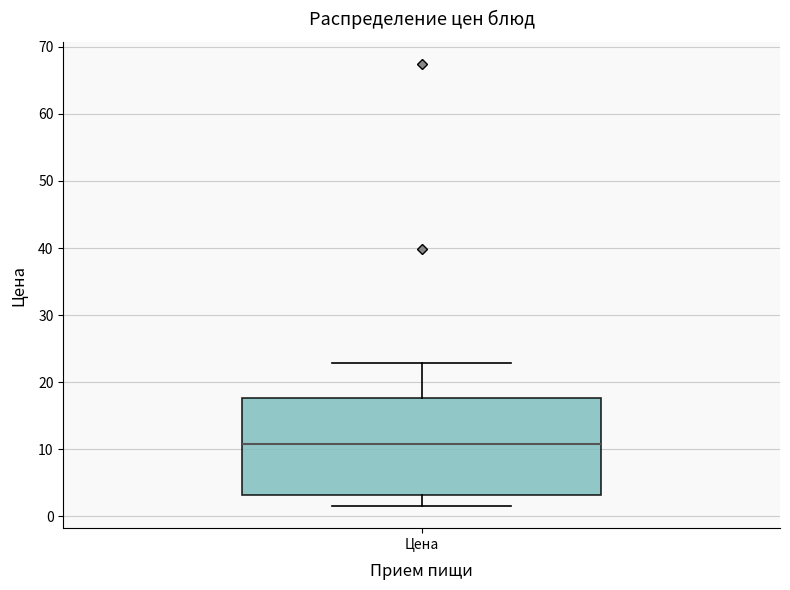

Where does the lower whisker of the box for Цена end on the y-axis? The values are not printed on the chart, so give them approximately, as read against the axis.

2